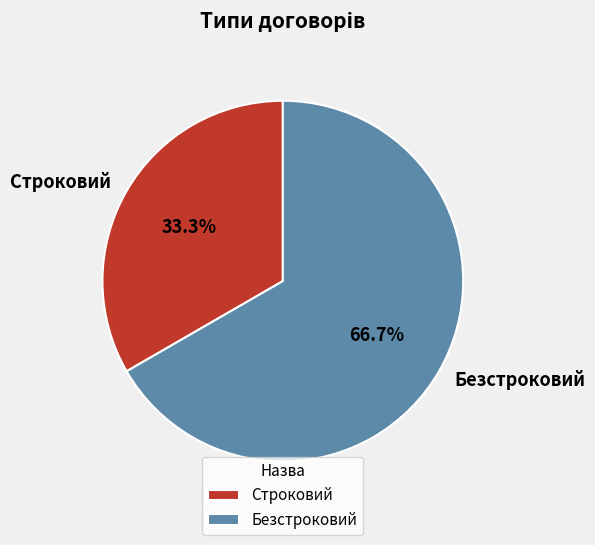

To the nearest percent, what portion does Безстроковий represent?

67%